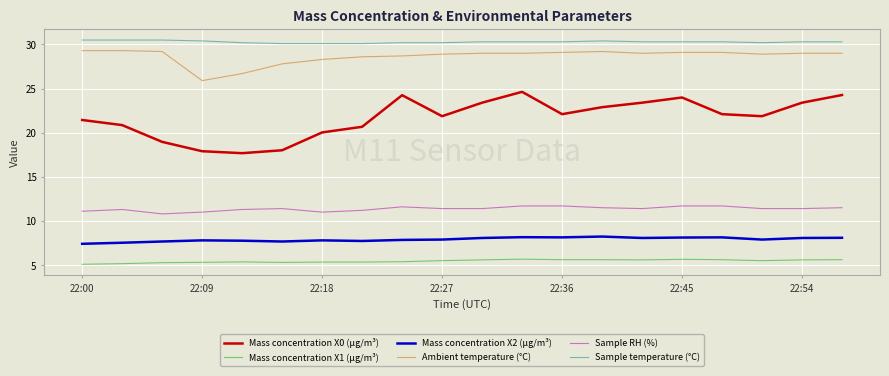

What is the difference between the maximum and minimum values in the Ambient temperature (°C) series?

3.4